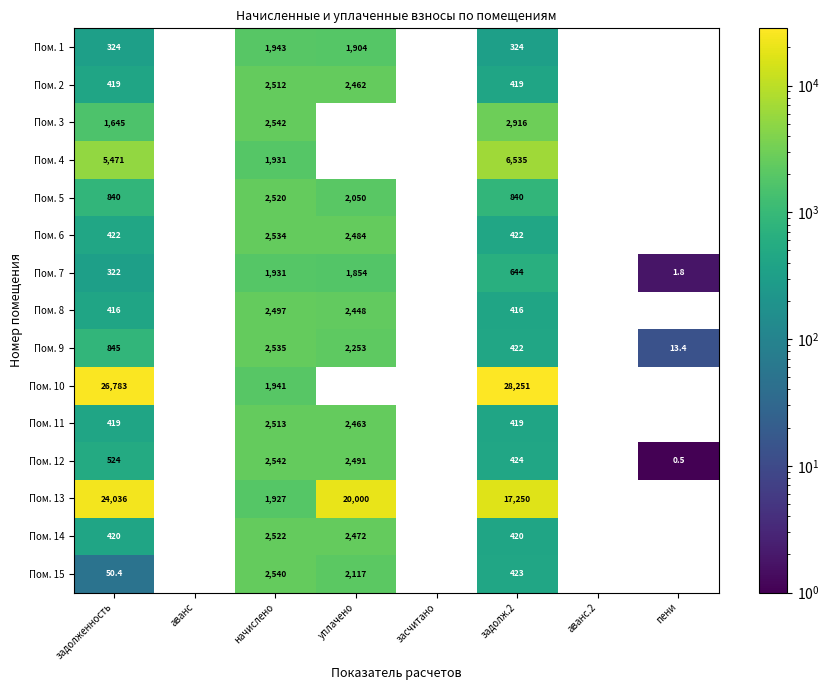

What is the difference between the maximum and minimum values in the Пом. 12 series?

2541.1